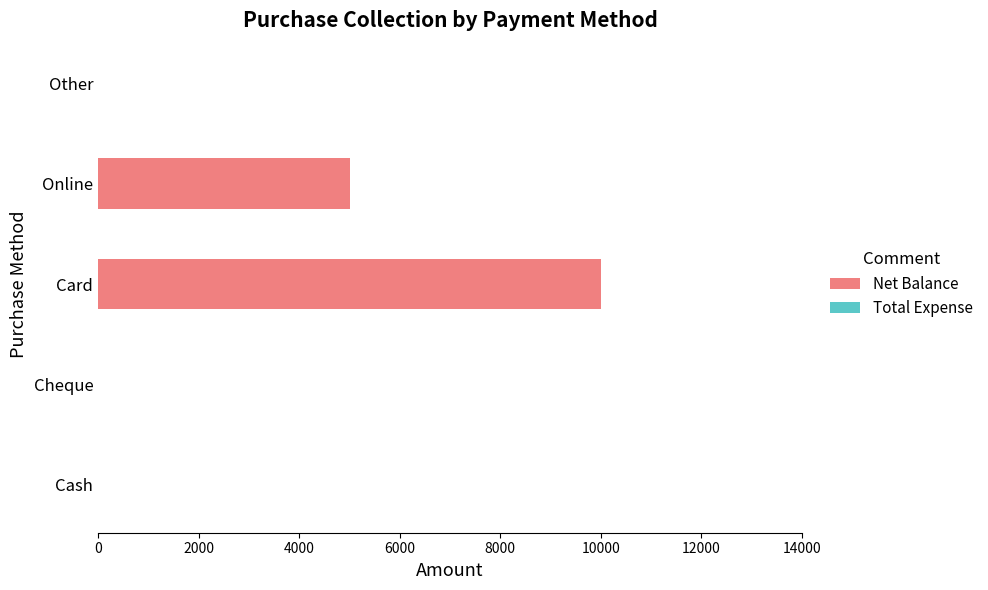

Which category has the highest value across all series?

Card